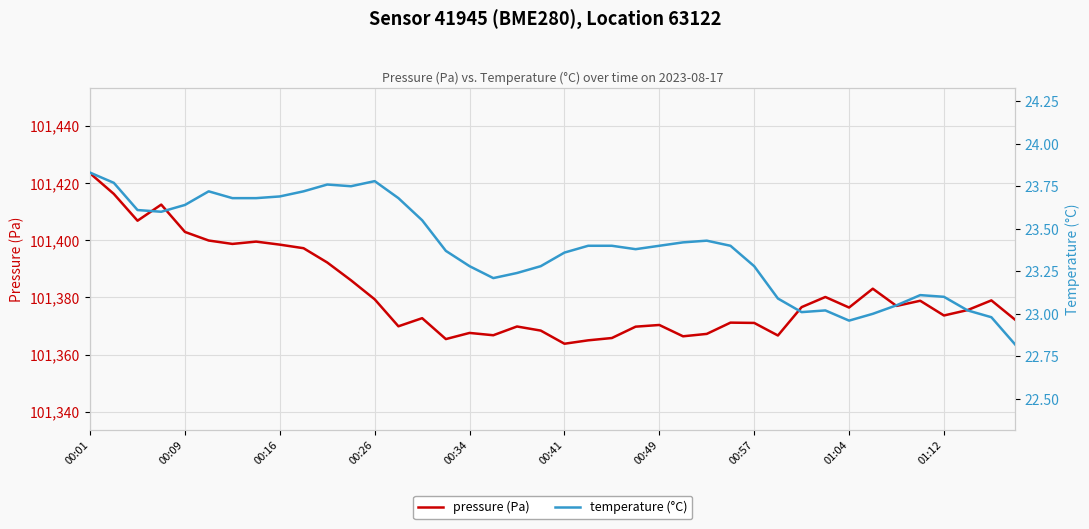

What is the value of the temperature (°C) point at the 36th from the left?

23.1